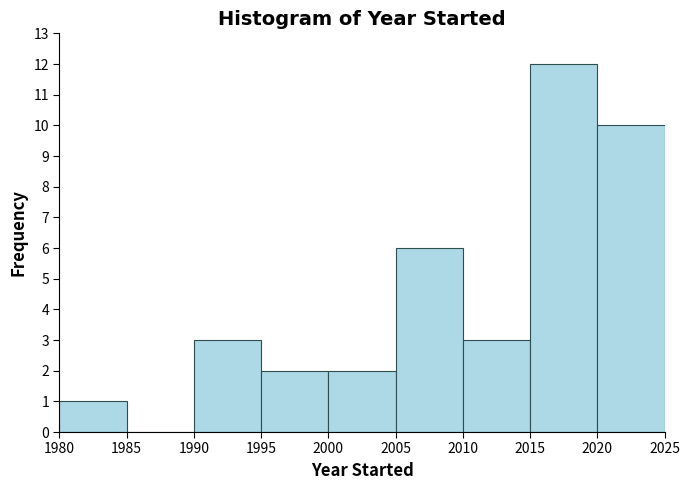

Reading left to right, transcribe this chart: for each bar, give the range it covers on the x-axis and its height. The values are not printed on the chart, so give them approximately, as read against the axis.

1980 to 1985: 1
1985 to 1990: 0
1990 to 1995: 3
1995 to 2000: 2
2000 to 2005: 2
2005 to 2010: 6
2010 to 2015: 3
2015 to 2020: 12
2020 to 2025: 10